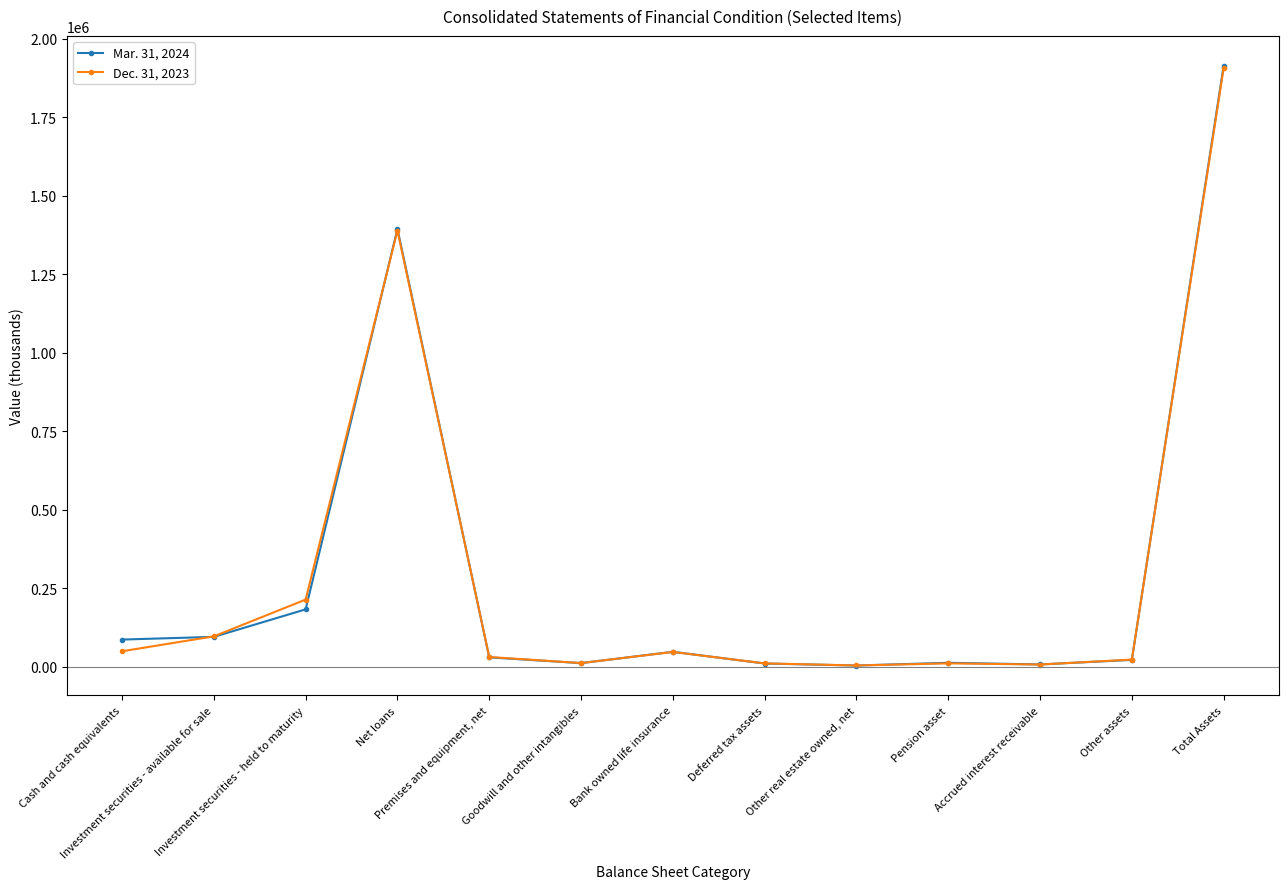

At which category does Mar. 31, 2024 reach its first local peak?

Net loans